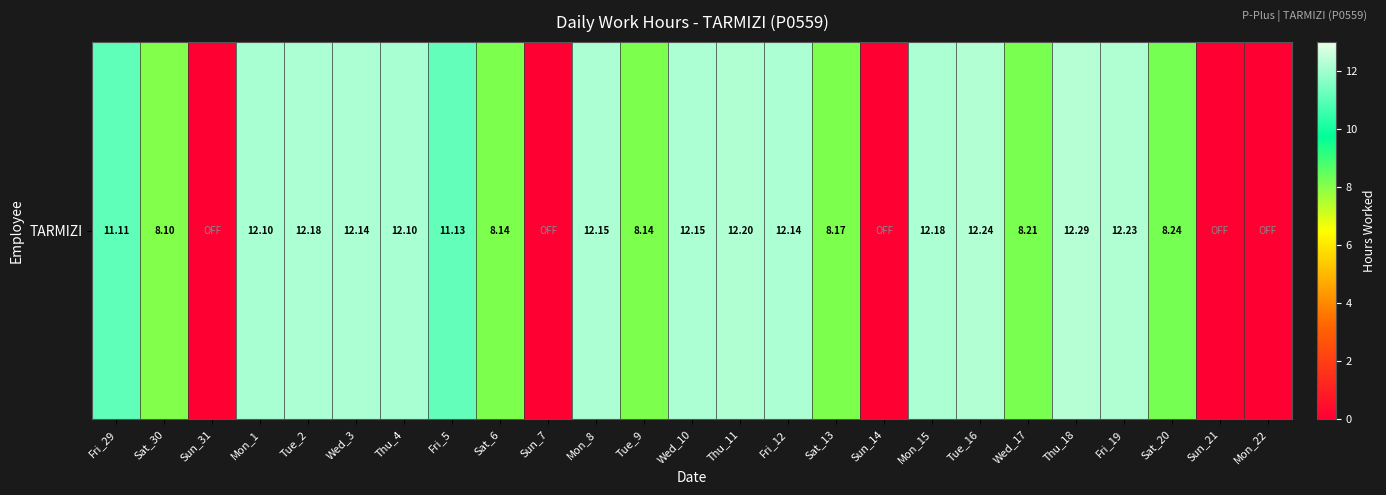

What is the difference between the second highest and minimum values?

12.2